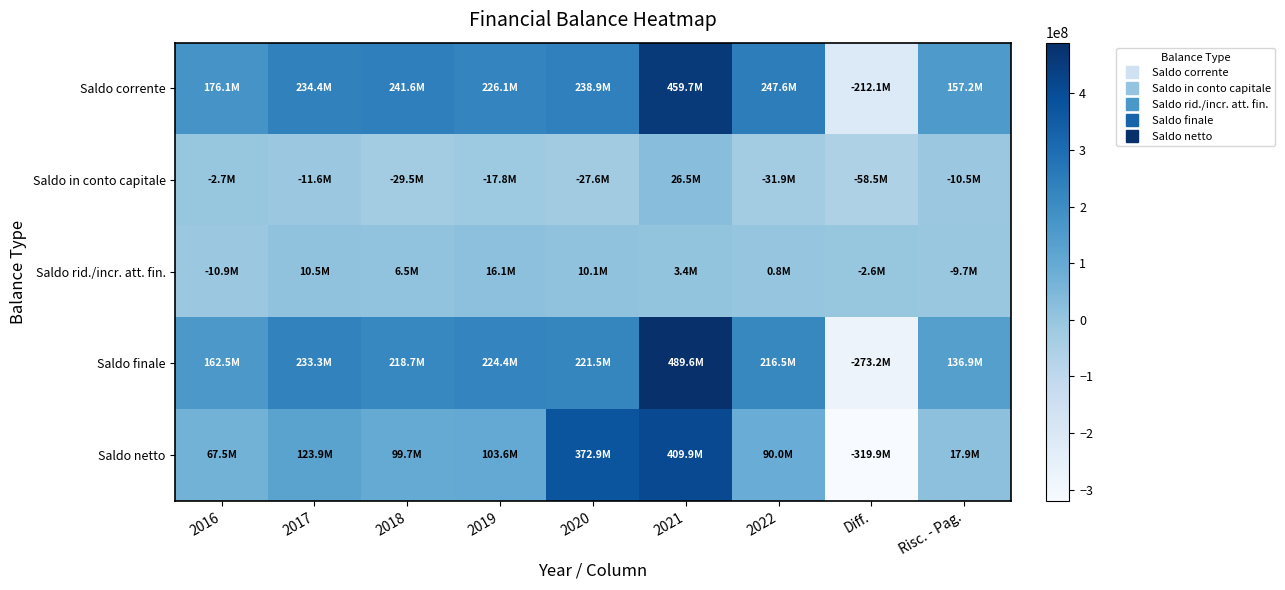

Which series has the largest total across all categories?

Saldo corrente